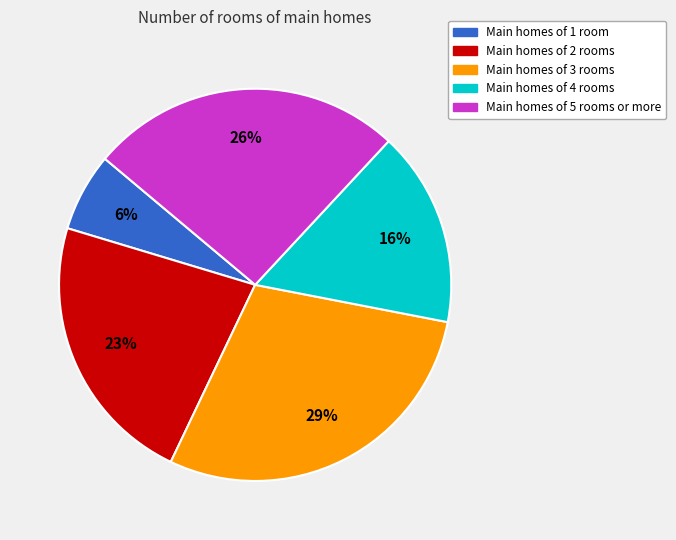

Is there a majority slice in this chart?

No